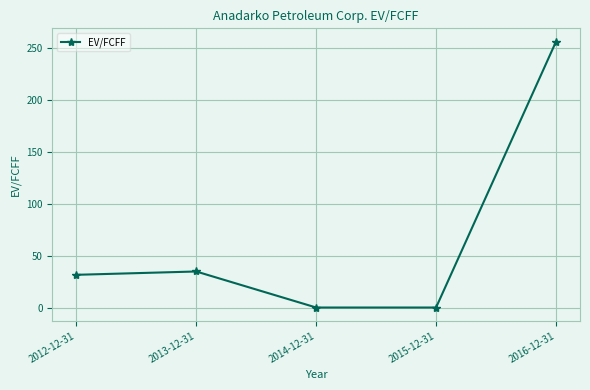

What is the ratio of the value at 2012-12-31 to the value at 2013-12-31?

0.9